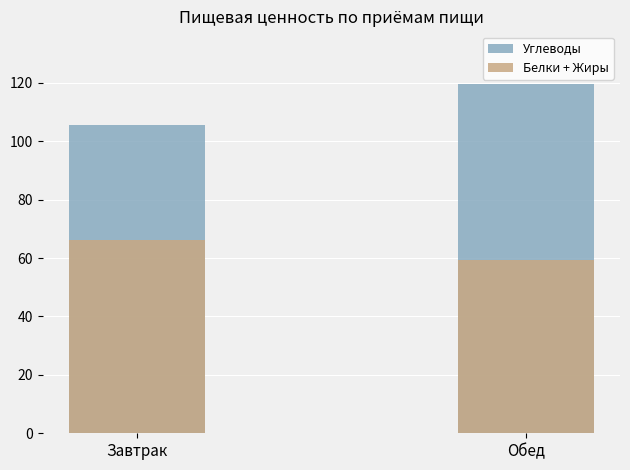

At which label does Белки + Жиры first exceed 66?

Завтрак